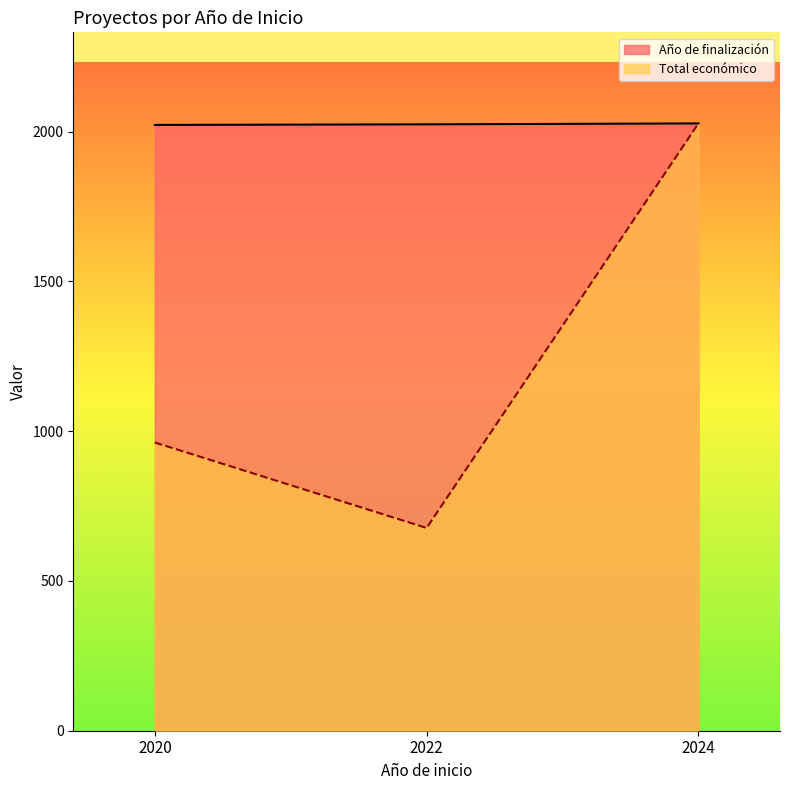

What is the total value across all series at 2024?

4054.0